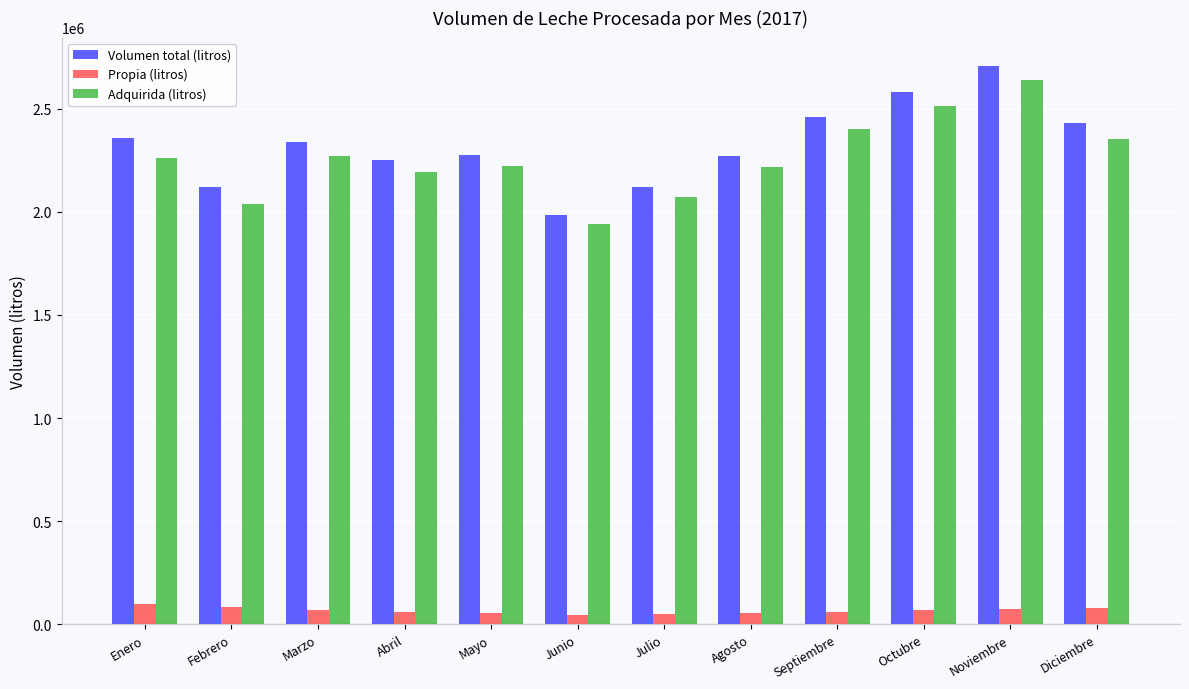

Which series has the largest total across all categories?

Volumen total (litros)